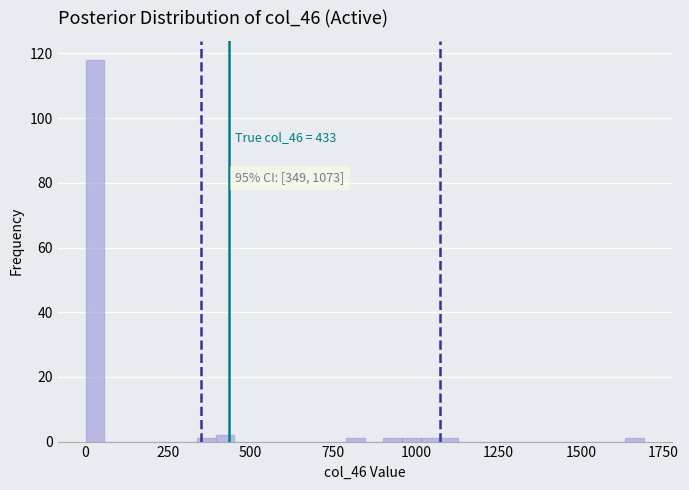

Read against the x-axis, roughly where is the centre of the tallest bar?

50